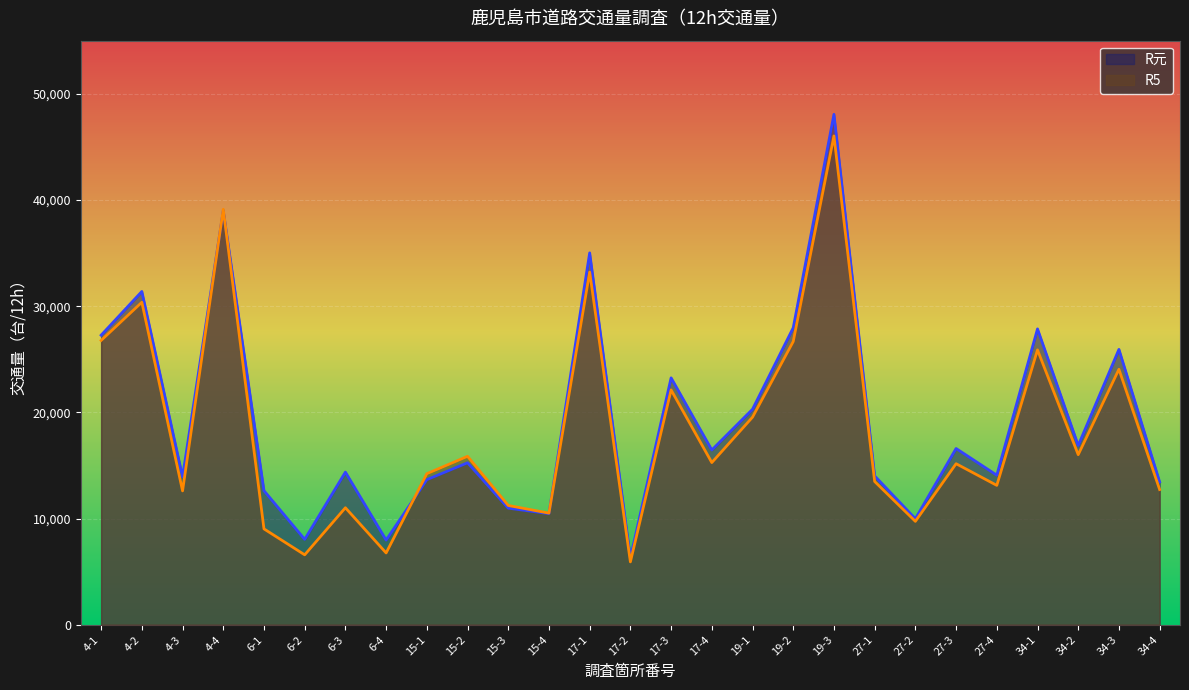

Reading left to right, transcribe all the data shown in this chart.

R元: 27268	31383	13926	38979	12623	8040	14373	7974	13662	15252	10977	10463	35017	6293	23249	16455	20292	27967	48063	14012	9978	16597	14083	27859	16880	25931	13438
R5: 26772	30365	12604	39117	9026	6584	11017	6761	14224	15860	11232	10512	33204	5918	22111	15271	19546	26670	46030	13488	9736	15164	13124	25882	16013	24057	12730